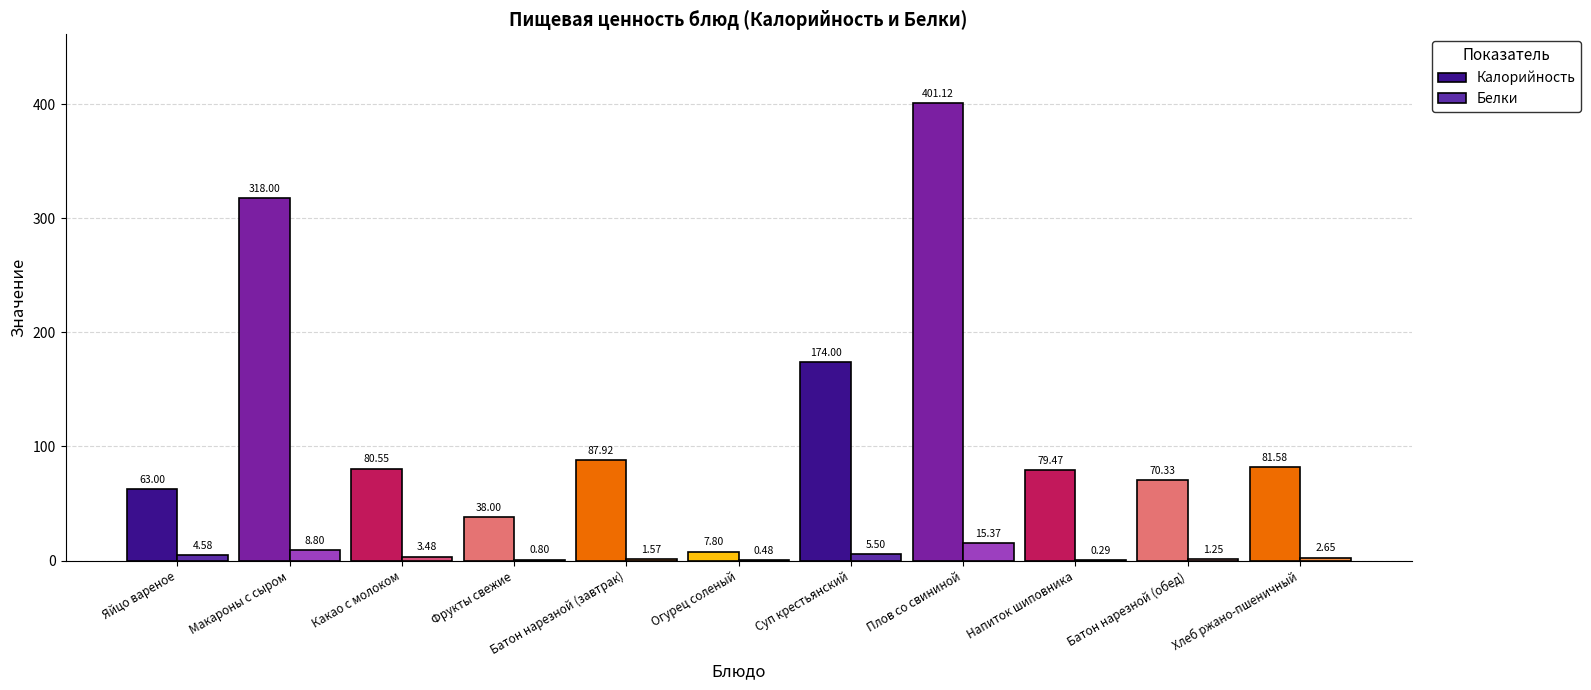

At which category is the sum across all series the highest?

Плов со свининой